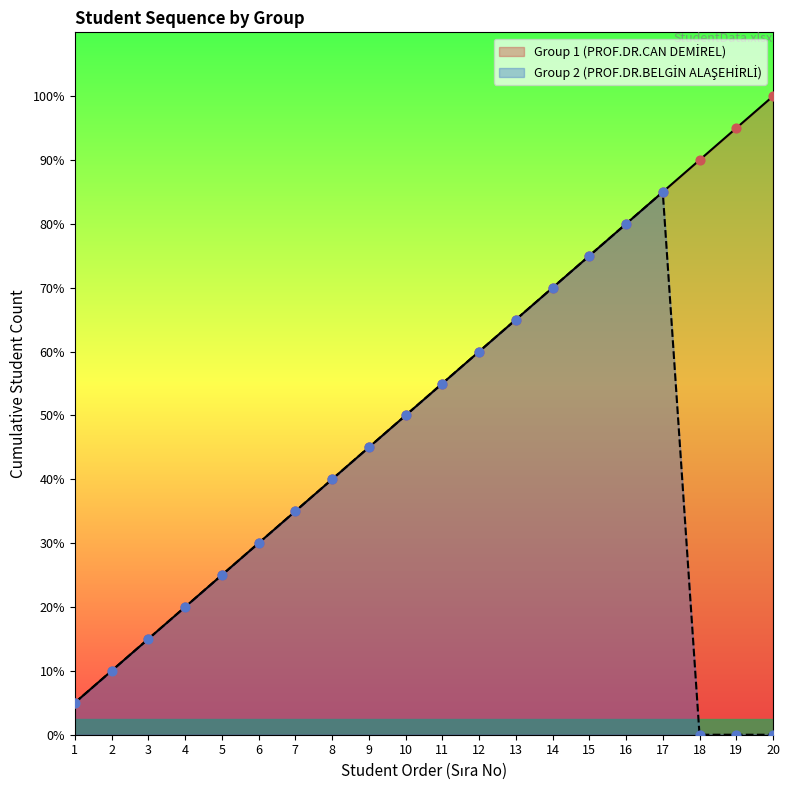

At which category is the sum across all series the highest?

17